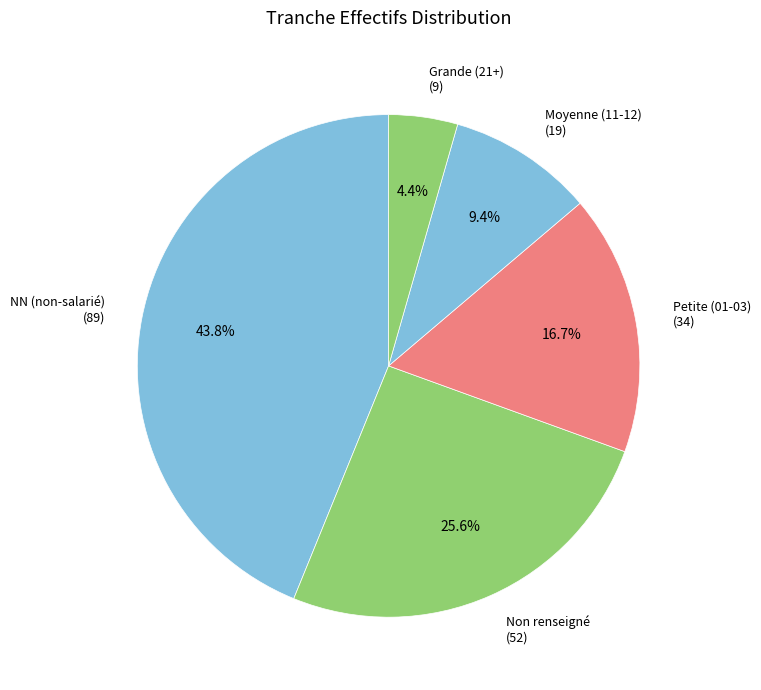

Which has a higher value, Moyenne (11-12) or Non renseigné?

Non renseigné